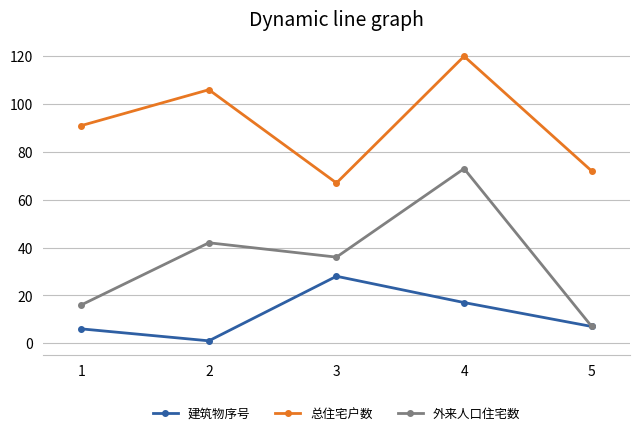

At which category is the sum across all series the highest?

4